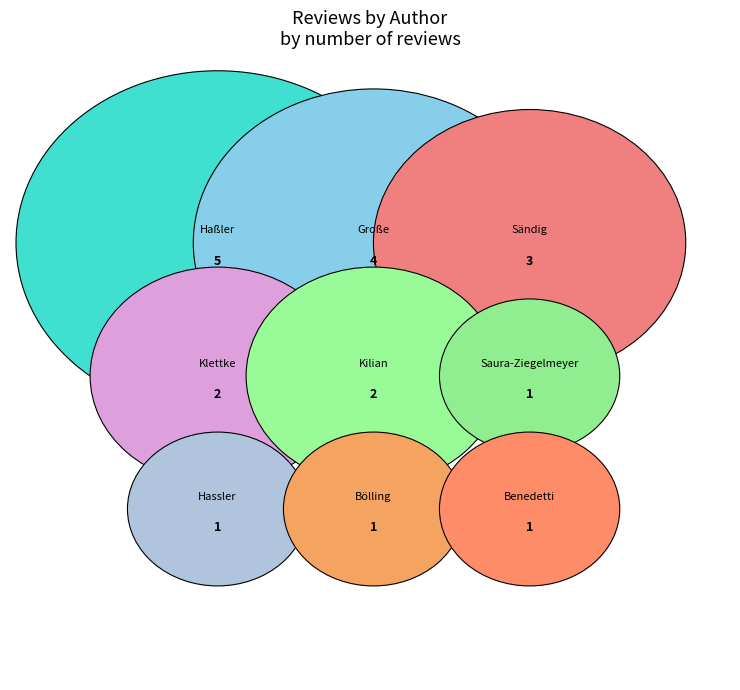

Count the number of slices in the pie.

9